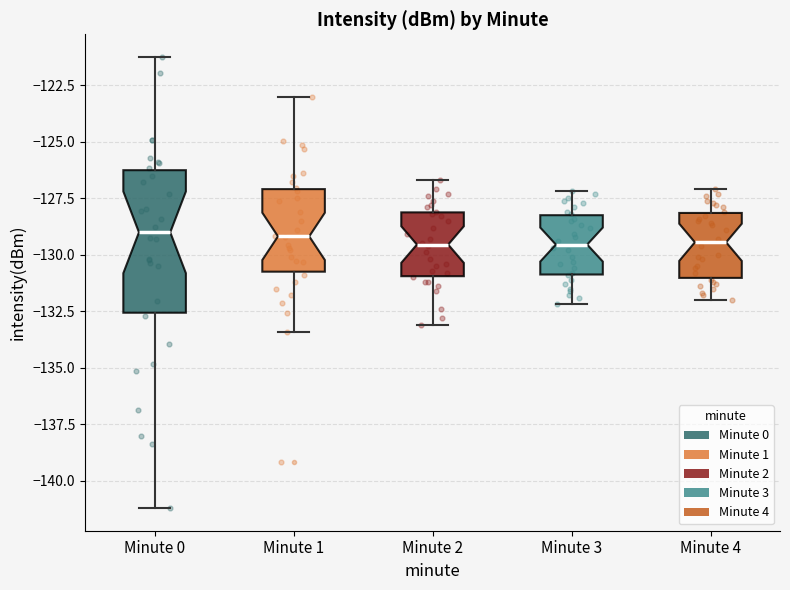

Comparing the boxes themselves (not the whiskers), which one is the tallest?

Minute 0